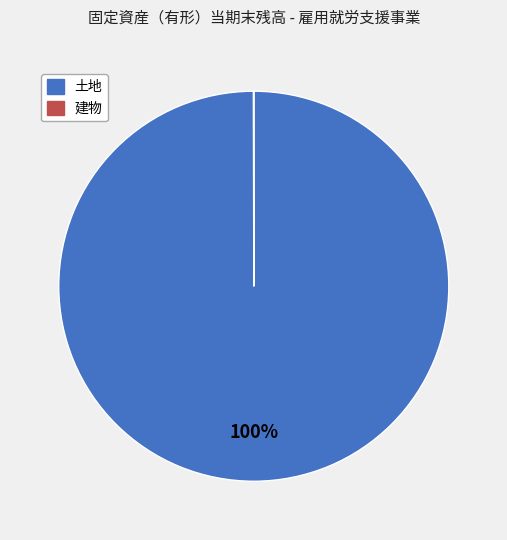

The 土地 slice represents 100% of the pie. True or false?

True